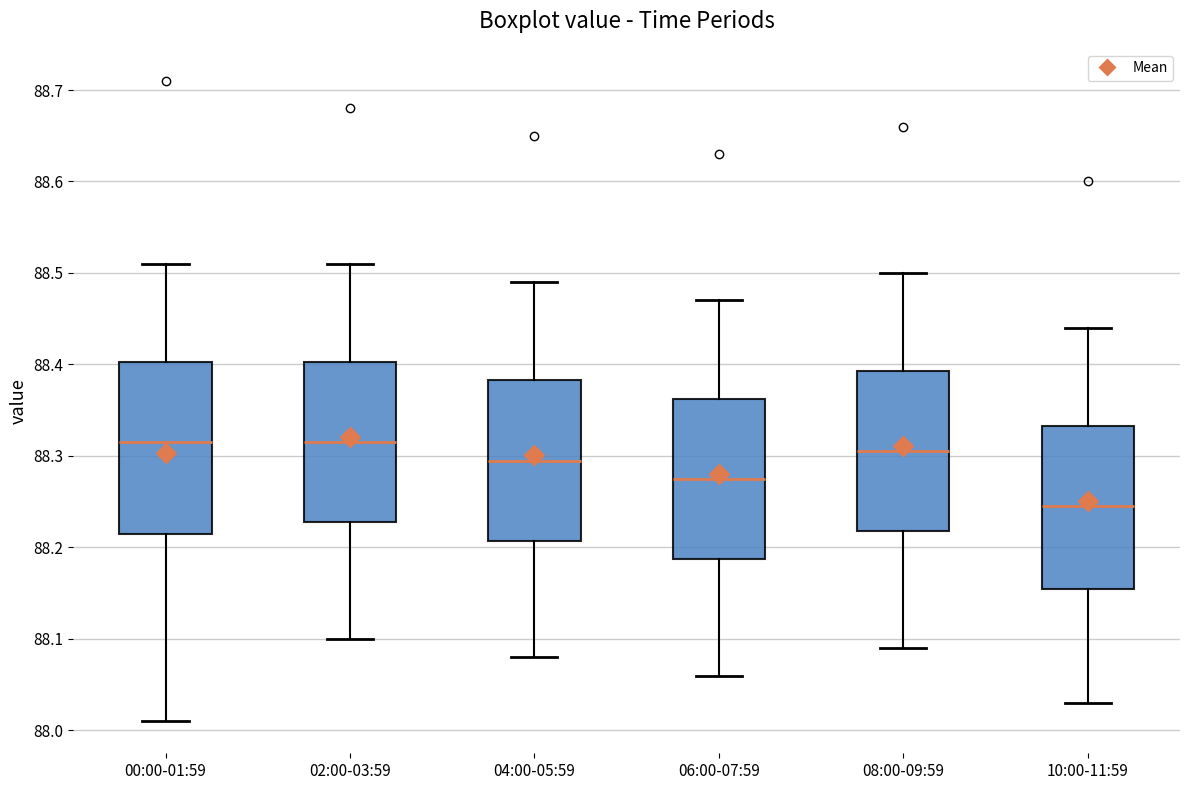

Reading left to right, read every box against the y-axis: the position of its median line, the range the box covers, and the ends of its whiskers. The values are not printed on the chart, so give them approximately, as read against the axis.

00:00-01:59: median 88.32, box 88.22 to 88.40, whiskers 88.01 to 88.51
02:00-03:59: median 88.32, box 88.23 to 88.40, whiskers 88.10 to 88.51
04:00-05:59: median 88.30, box 88.21 to 88.38, whiskers 88.08 to 88.49
06:00-07:59: median 88.28, box 88.19 to 88.36, whiskers 88.06 to 88.47
08:00-09:59: median 88.31, box 88.22 to 88.39, whiskers 88.09 to 88.50
10:00-11:59: median 88.25, box 88.16 to 88.33, whiskers 88.03 to 88.44